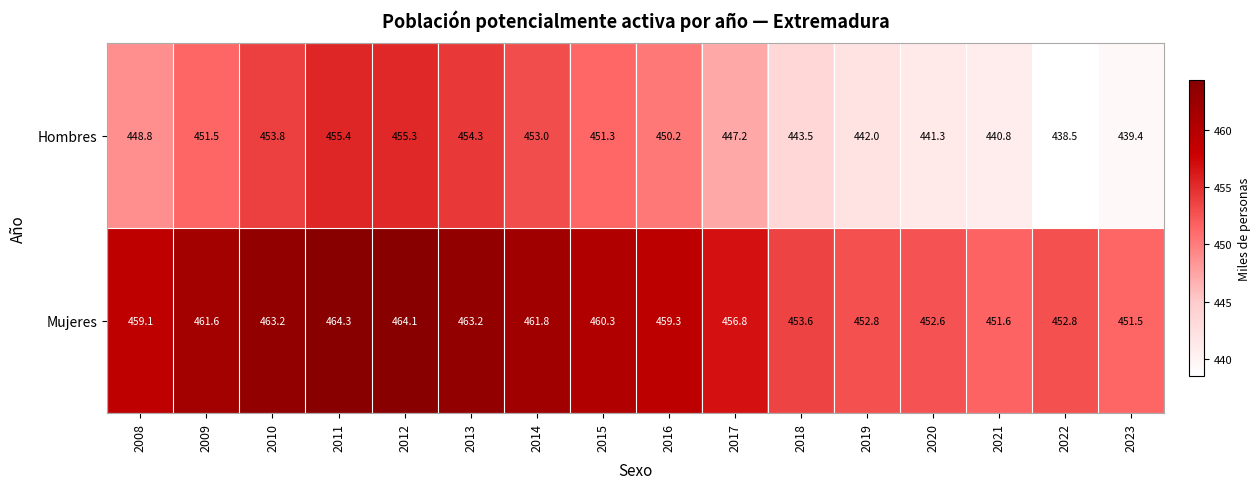

Which series has the largest total across all categories?

Mujeres